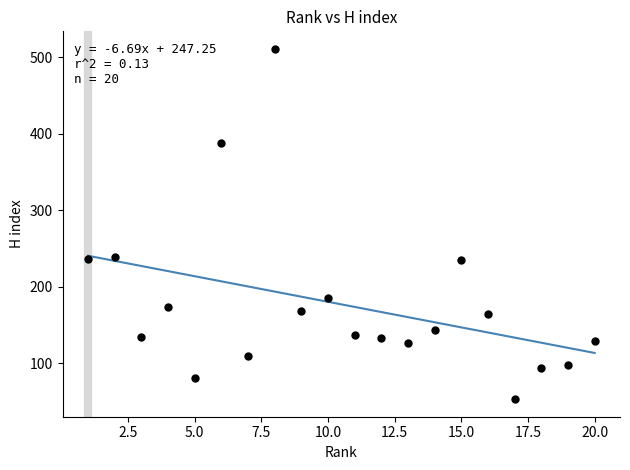

What is the range of Y values (max minus min)?

458